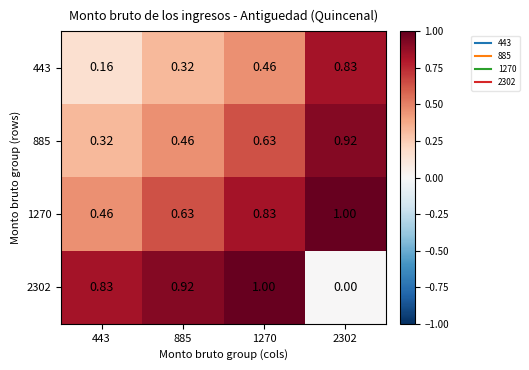

Is the value of 885 at 443 greater than the value of 2302 at 885?

No